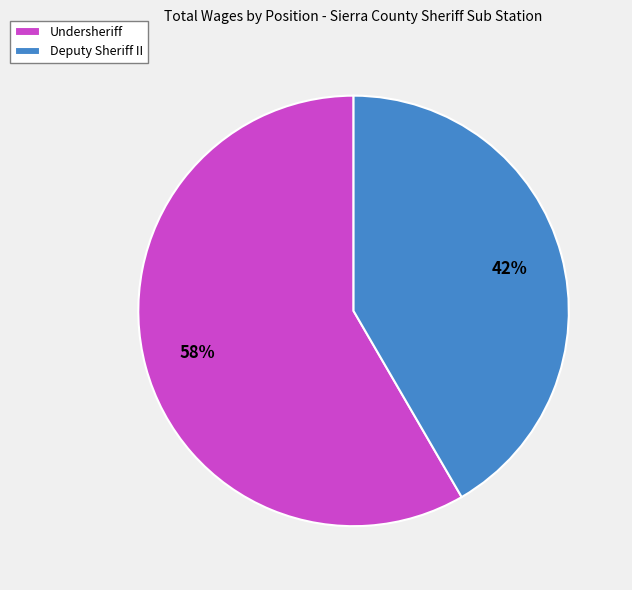

Which has a higher value, Undersheriff or Deputy Sheriff II?

Undersheriff